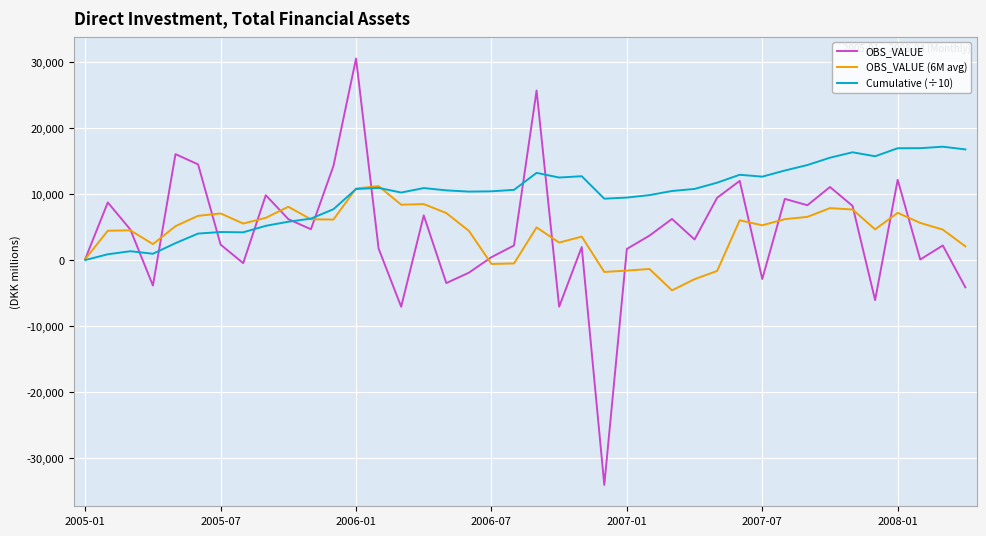

List the series in order of their peak value, lowest first.

OBS_VALUE (6M avg), Cumulative (÷10), OBS_VALUE